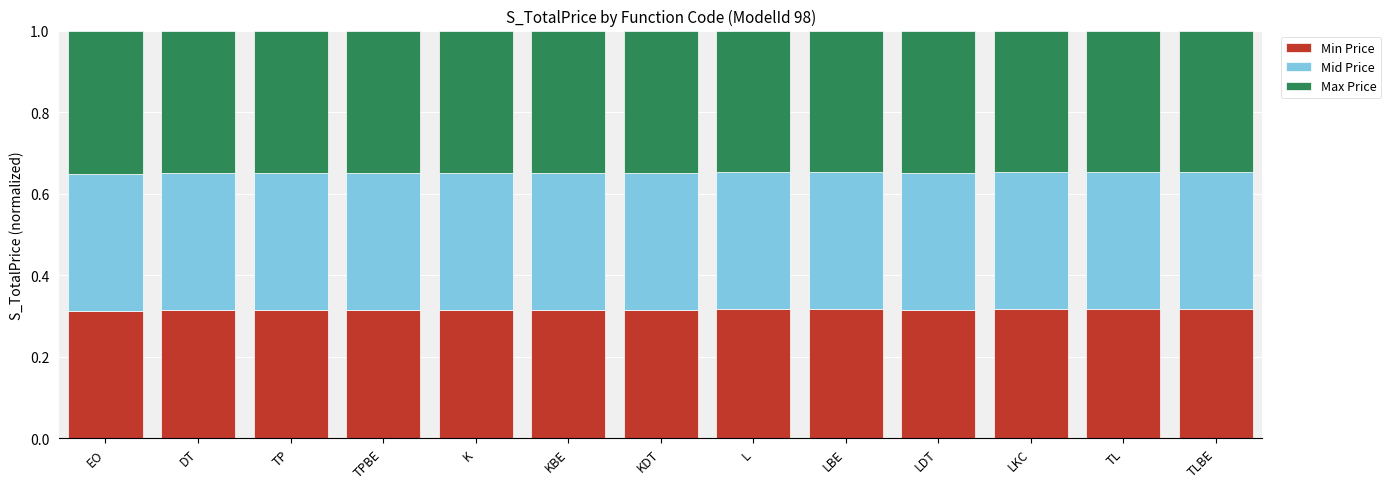

What is the total value across all series at EO?

1.0